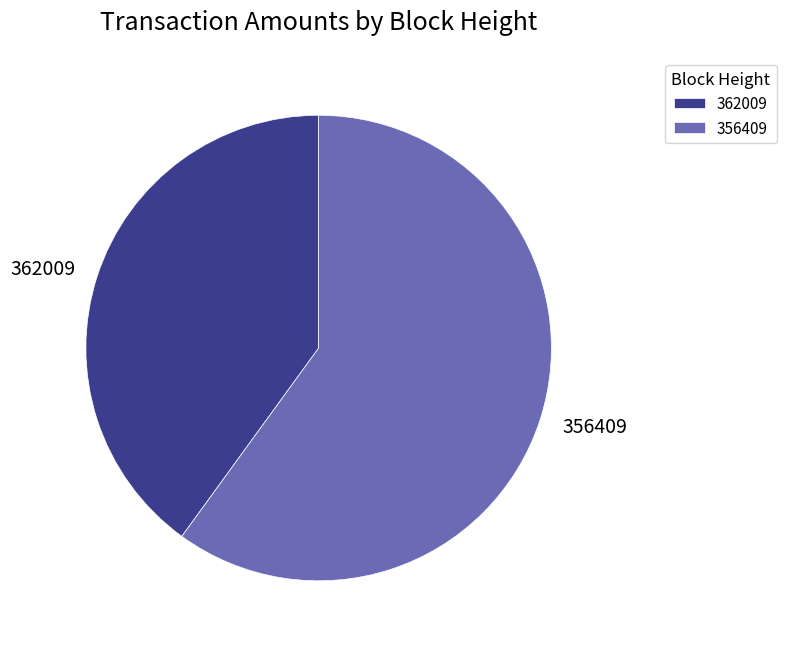

Combined, do 362009 and 356409 account for over 50%?

Yes